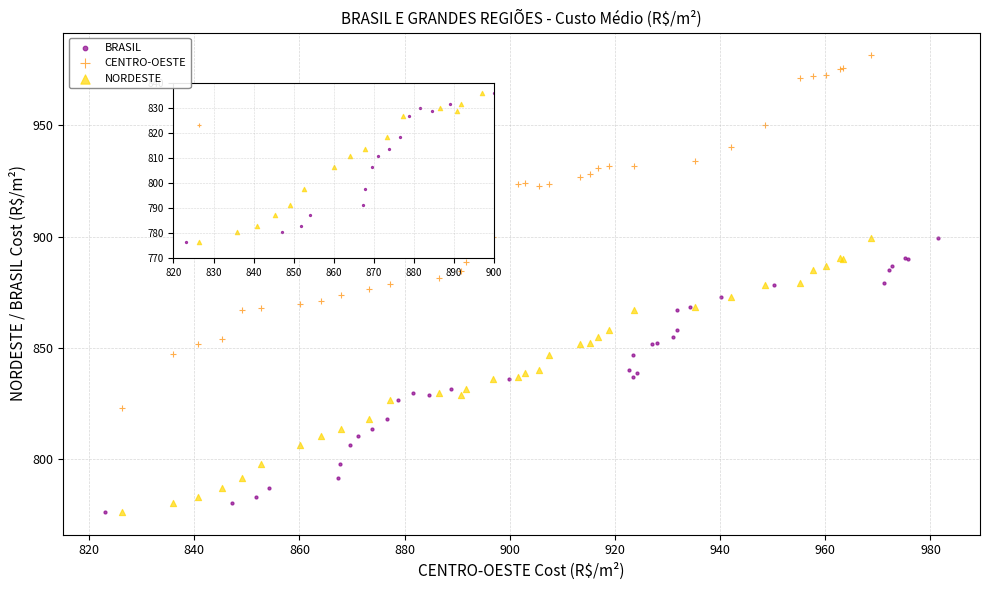

Which series has the largest Y range (max minus min)?

CENTRO-OESTE